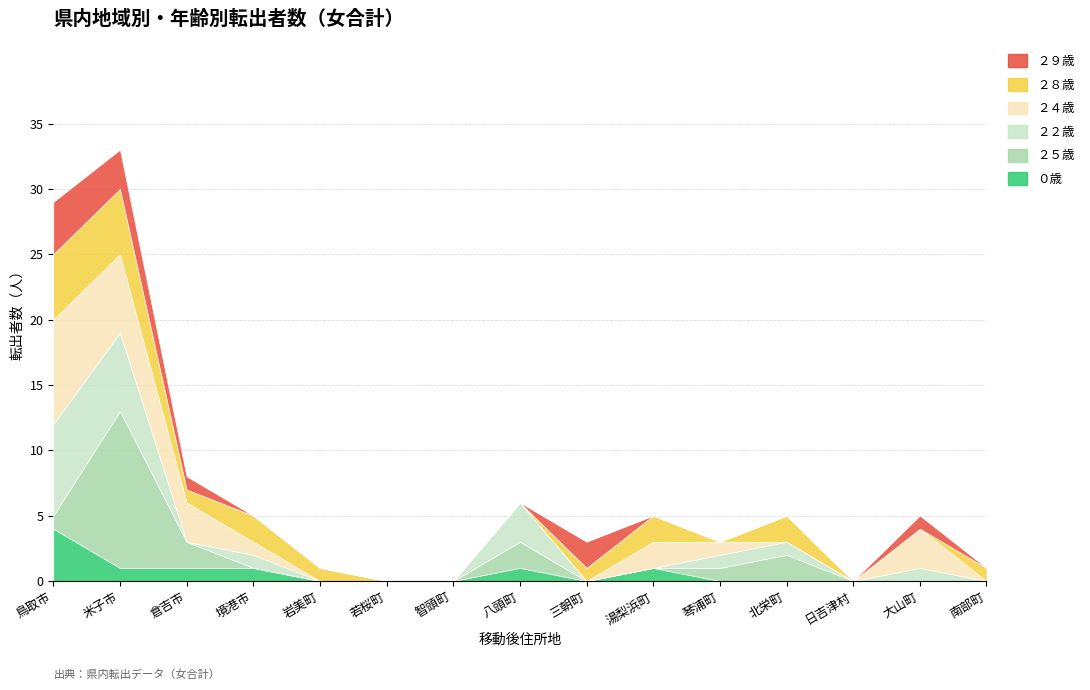

Reading left to right, what are all the values shown in this chart?

０歳: 4	1	1	1	0	0	0	1	0	1	0	0	0	0	0
２５歳: 1	12	2	0	0	0	0	2	0	0	1	2	0	0	0
２２歳: 7	6	0	1	0	0	0	3	0	0	1	1	0	1	0
２４歳: 8	6	3	1	0	0	0	0	0	2	1	0	0	3	0
２８歳: 5	5	1	2	1	0	0	0	1	2	0	2	0	0	1
２９歳: 4	3	1	0	0	0	0	0	2	0	0	0	0	1	0